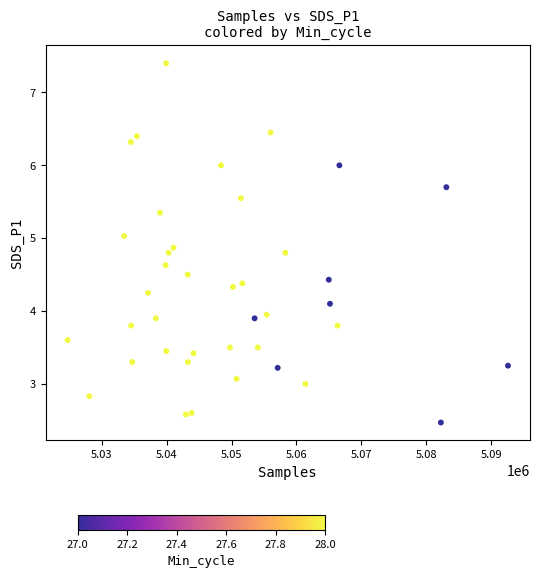

What is the range of Y values (max minus min)?

4.9